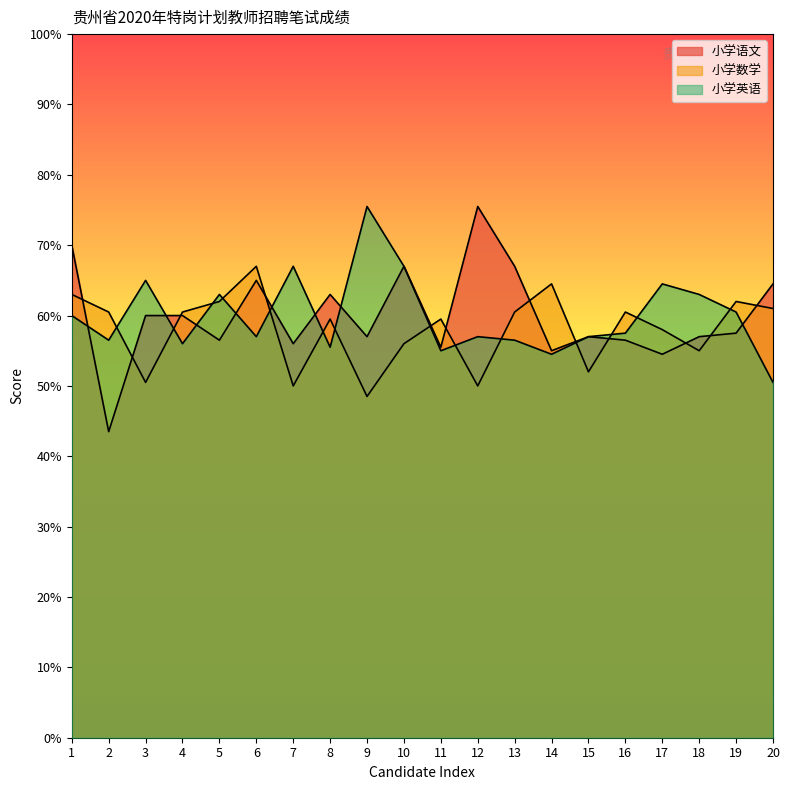

True or false: 小学英语 has a value of 96.1 at 19.

False